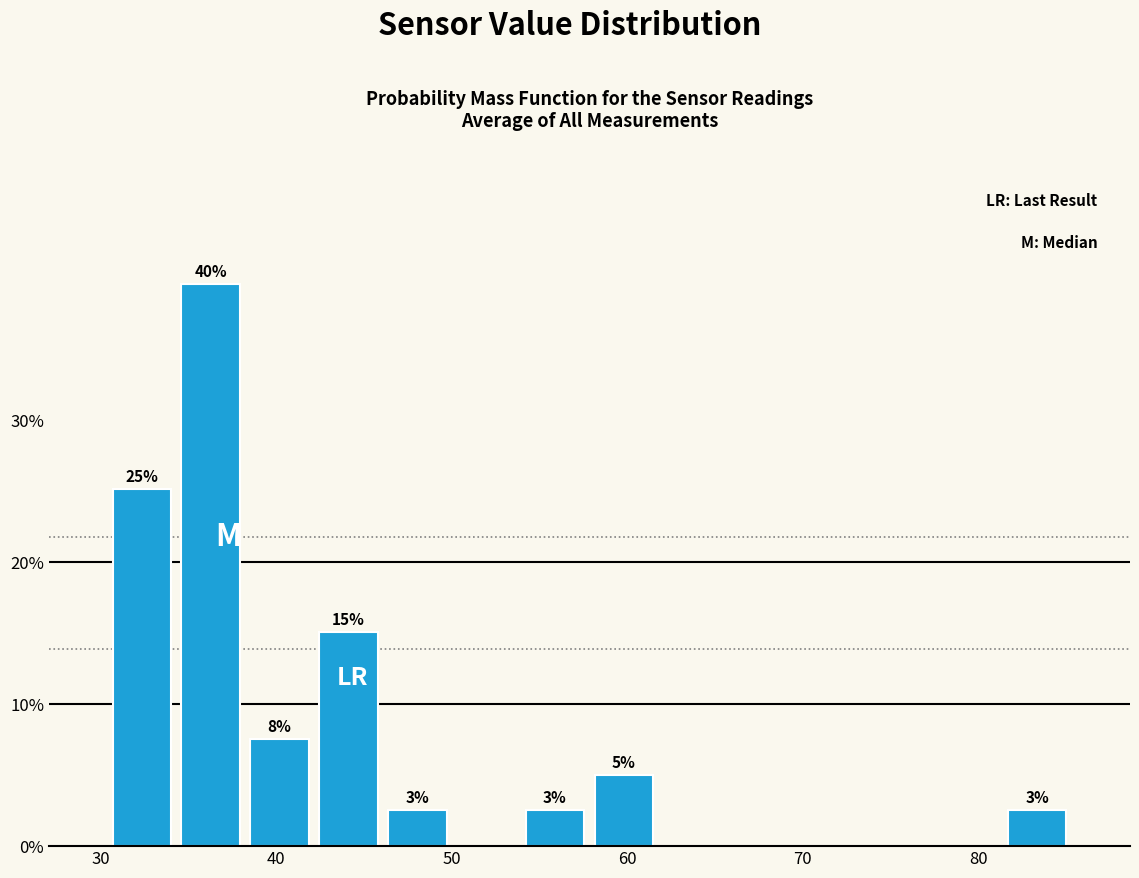

Read against the x-axis, roughly where is the centre of the tallest bar?

36